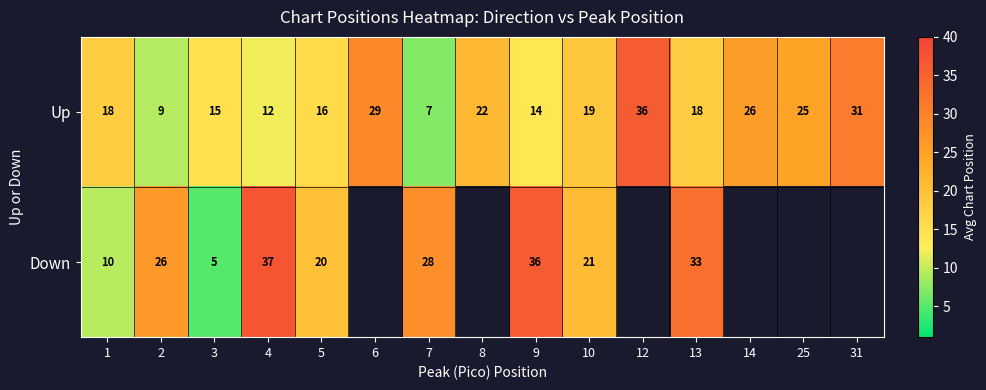

At how many categories does at least one series exceed 23?

10